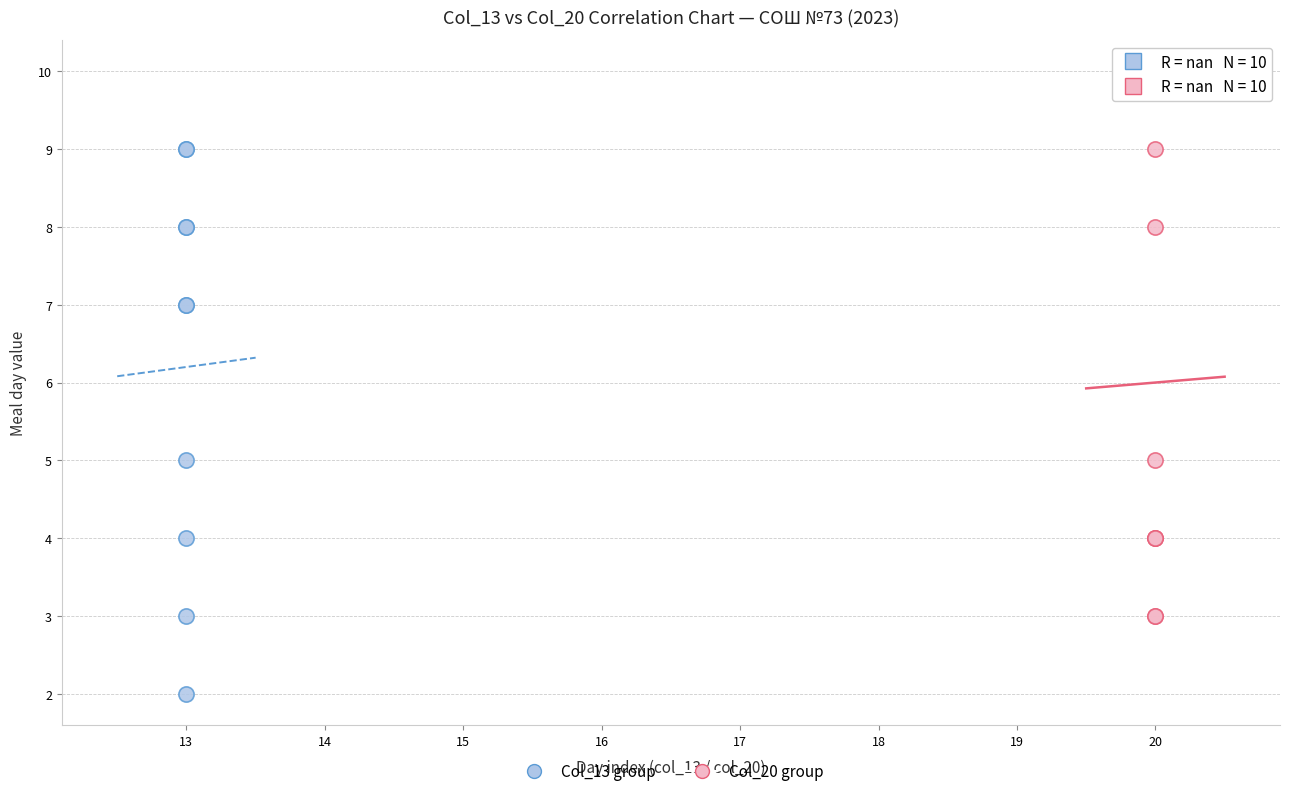

What are all the series names shown in the legend?

Col_13 group, Col_20 group